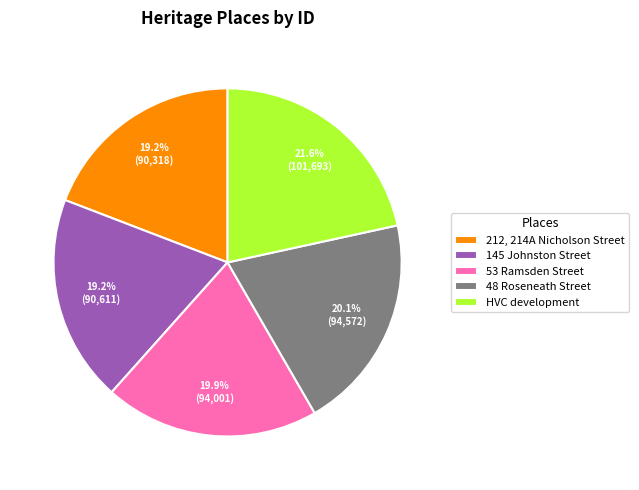

To the nearest percent, what is the average slice percentage?

20%